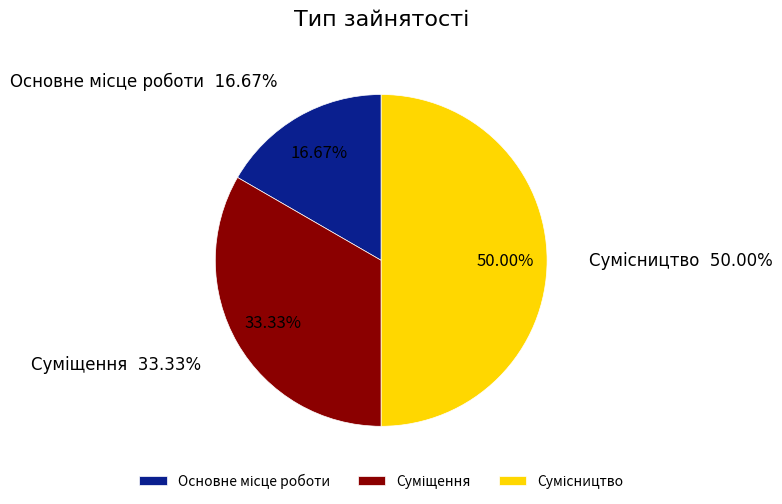

Between Суміщення and Сумісництво, which is larger?

Сумісництво